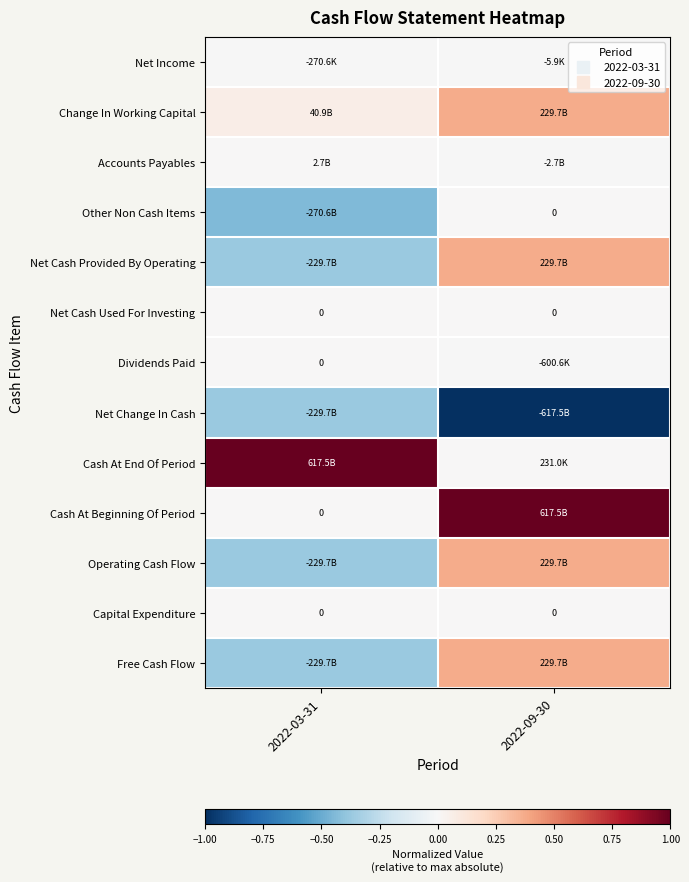

Rank the categories by Operating Cash Flow value from highest to lowest.

2022-09-30, 2022-03-31